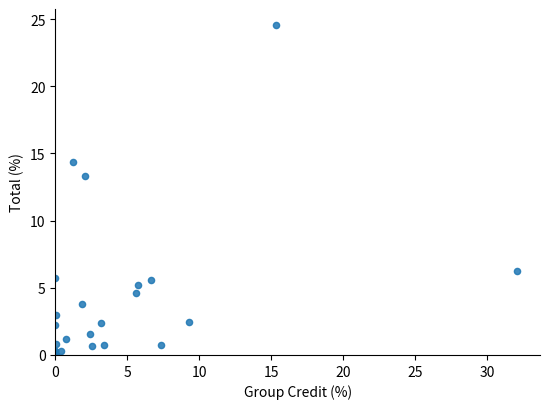

What Y value in the scatter plot is closest to 12?

13.4